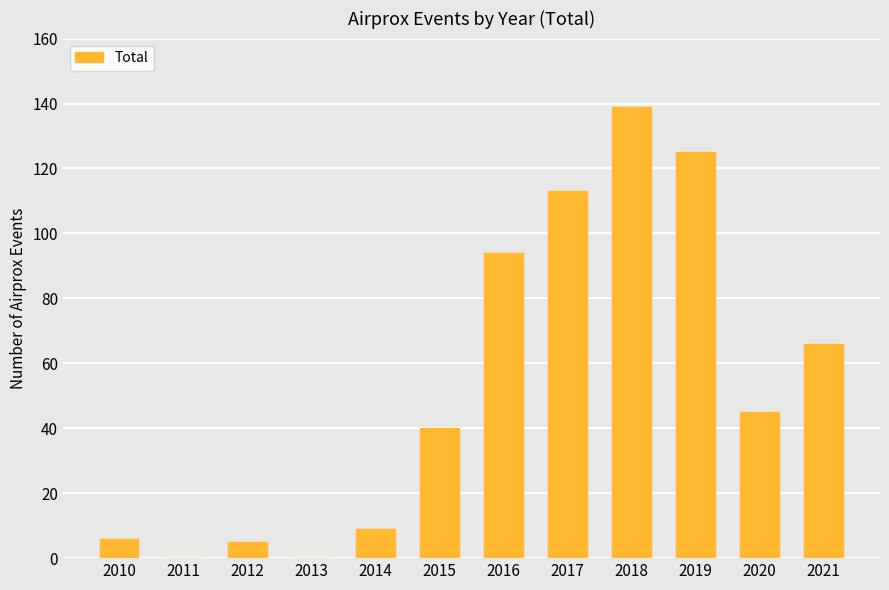

What is the sum of the values at 2013 and 2020?

45